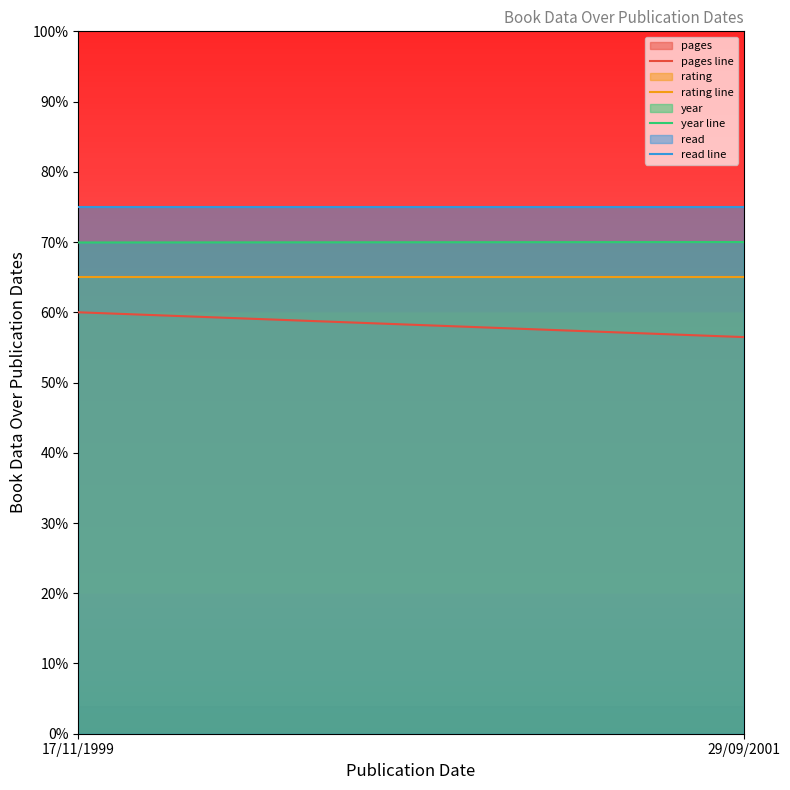

Between 17/11/1999 and 29/09/2001, which series saw the biggest shift?

pages